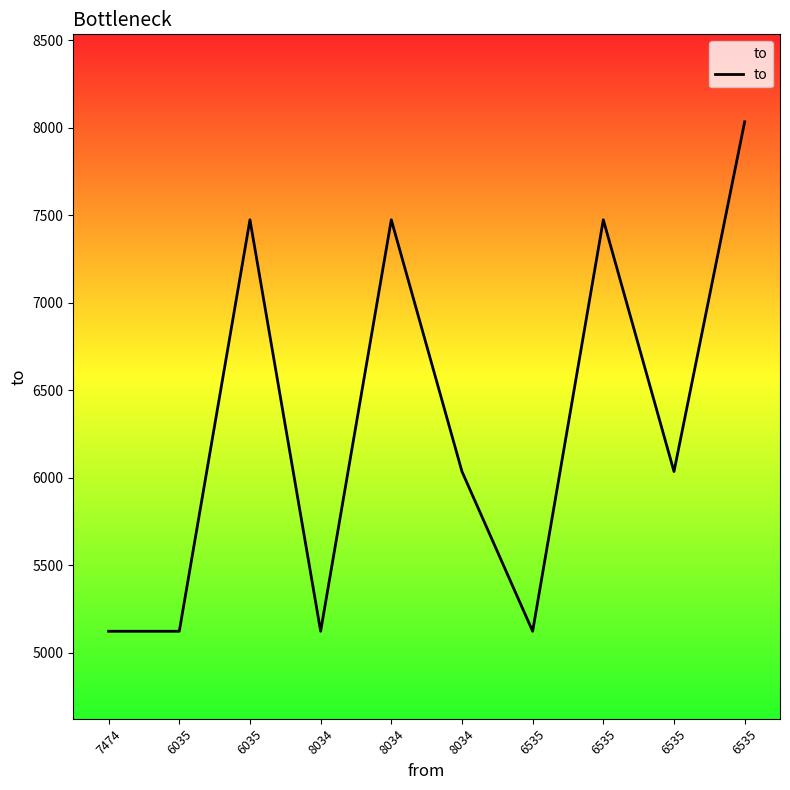

Reading left to right, what are all the values shown in this chart?

5122	5122	7474	5122	7474	6035	5122	7474	6035	8034